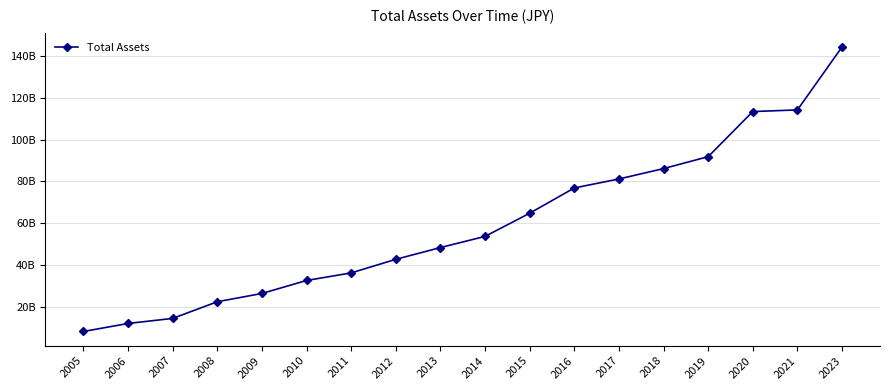

Is this an area chart (filled region under the line)?

No